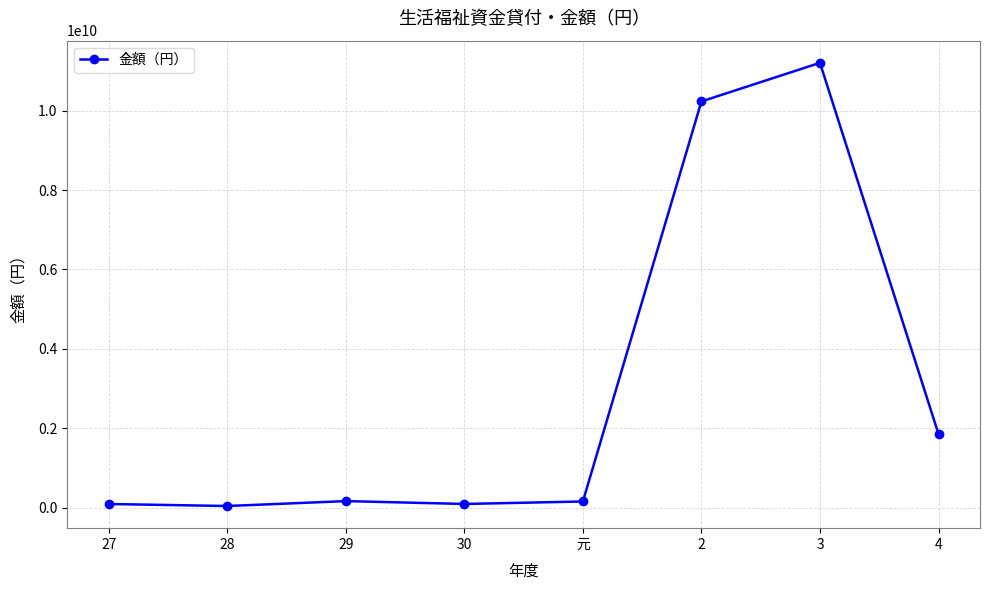

What is the greatest value displayed?

11204758000